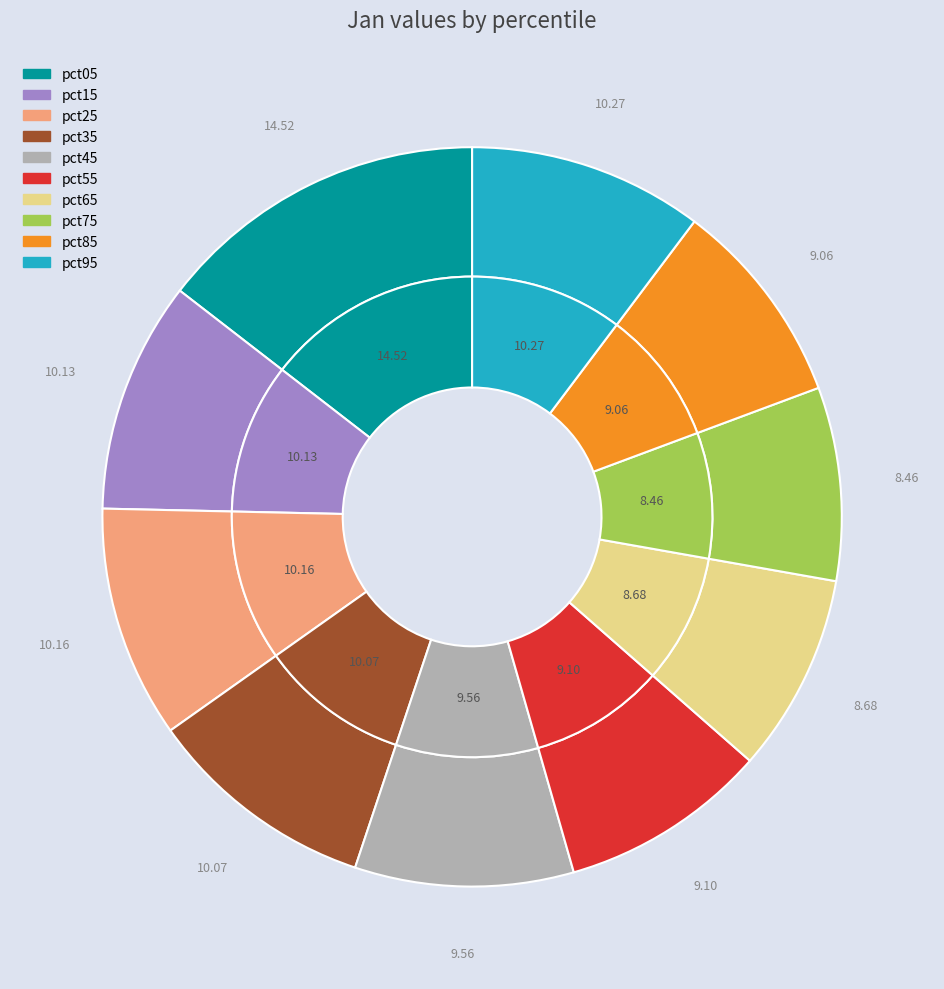

How many slices are in this pie chart?

10